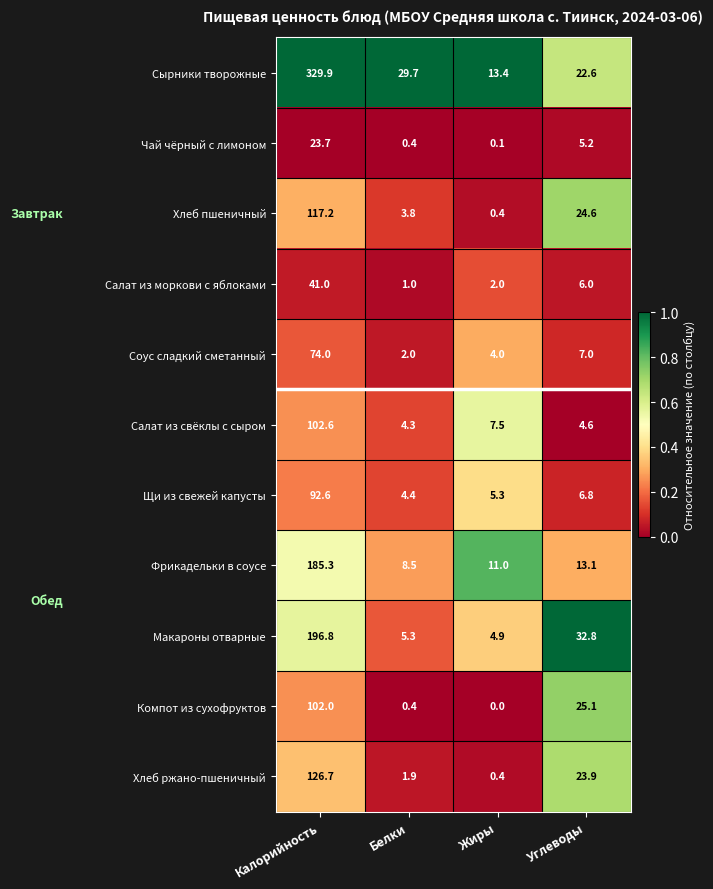

At which category is the sum across all series the highest?

Калорийность